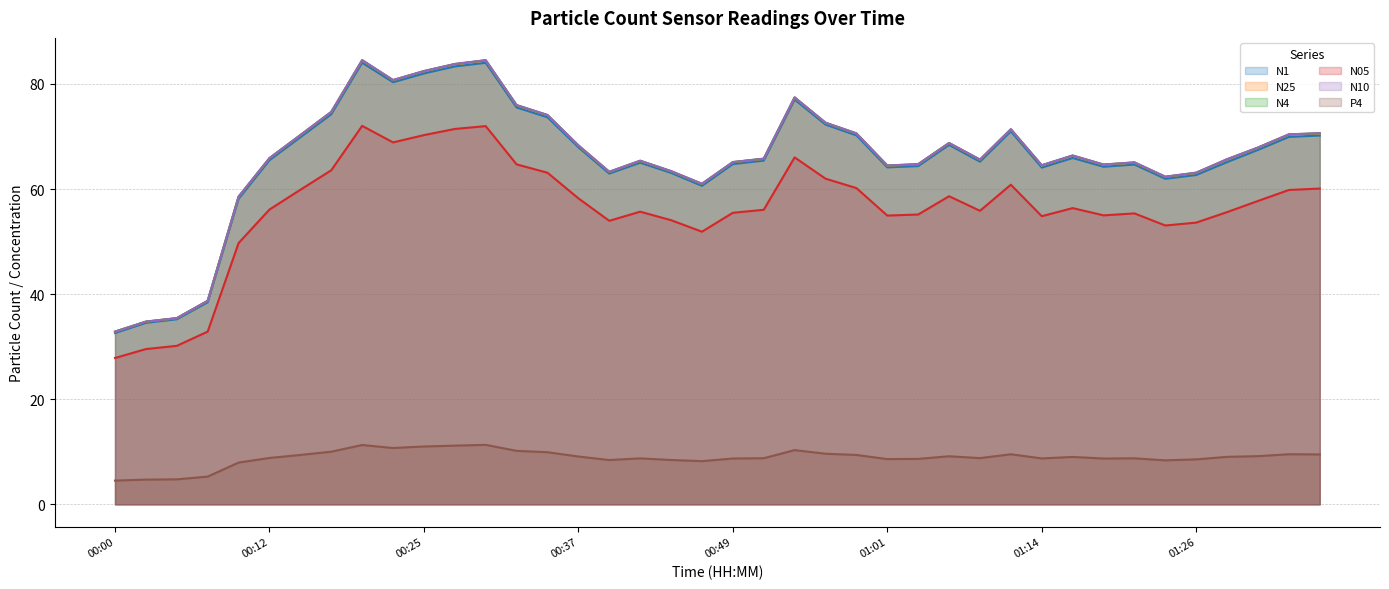

How many data points in P4 are less than 9?

20